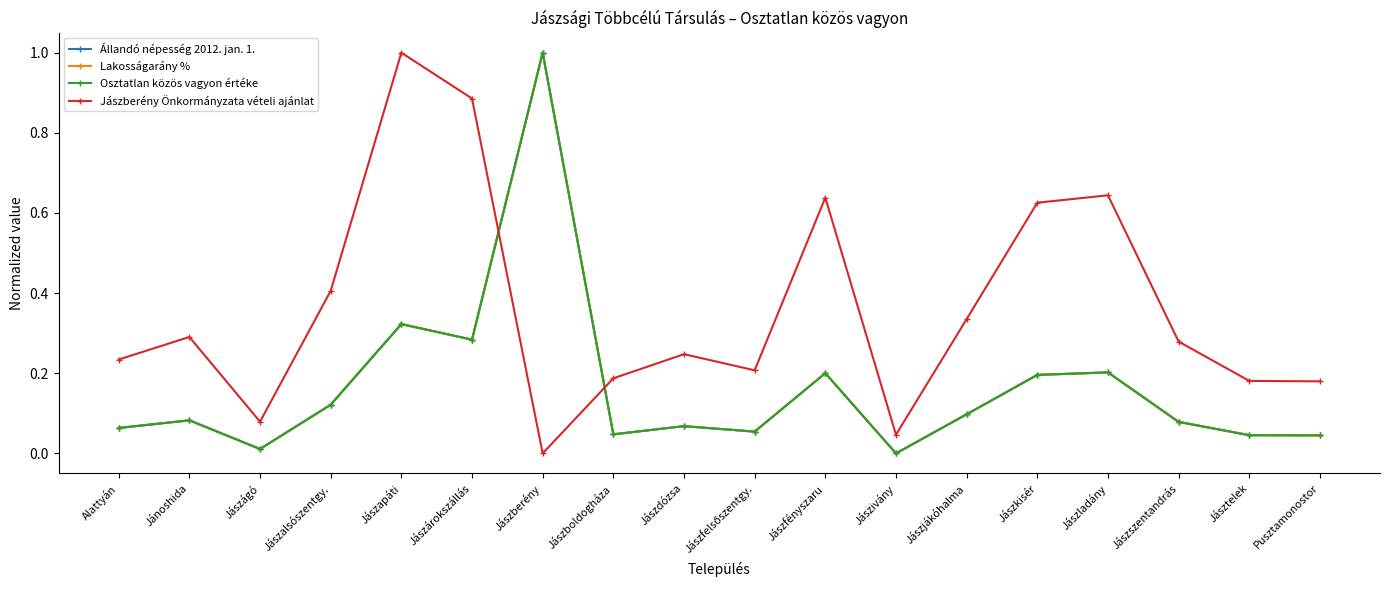

How many times do Lakosságarány % and Osztatlan közös vagyon értéke cross each other?

3